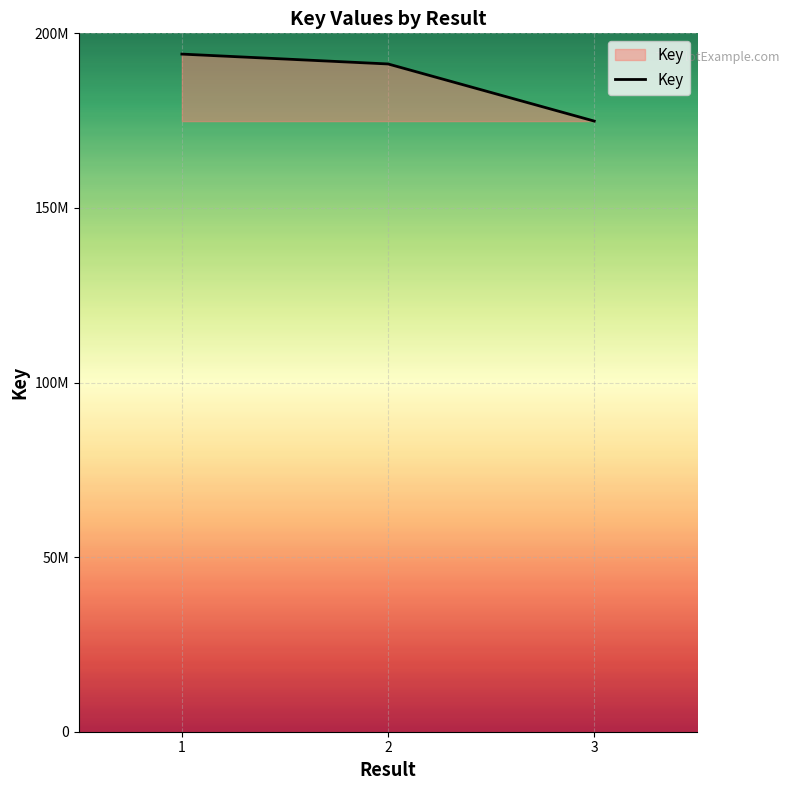

Does the chart have visible grid lines?

Yes